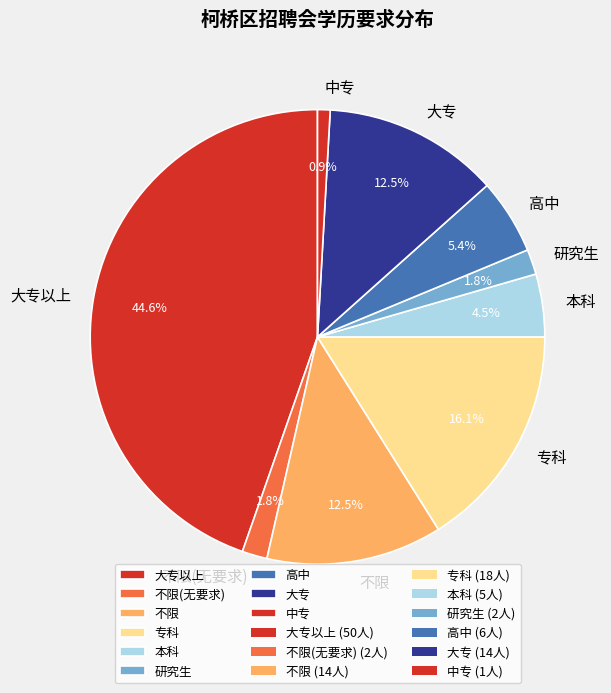

Does any single category account for the majority?

No